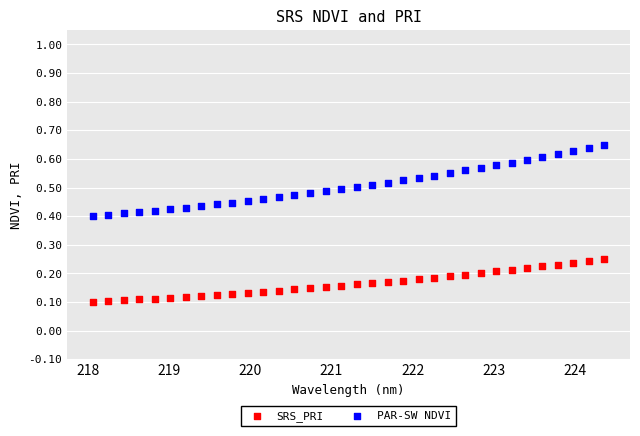

Which series contains the highest Y value?

PAR-SW NDVI